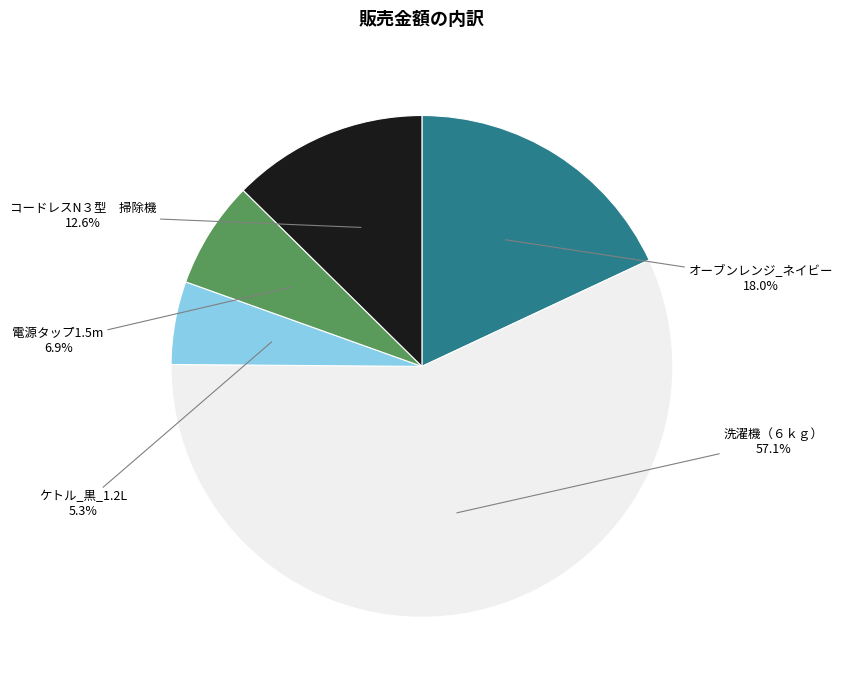

How much of the chart is everything except ケトル_黒_1.2L?

94.7%